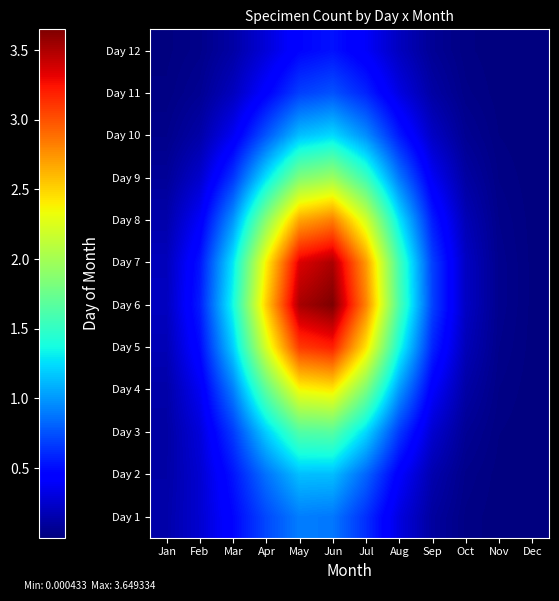

At how many categories does at least one series exceed 2?

4